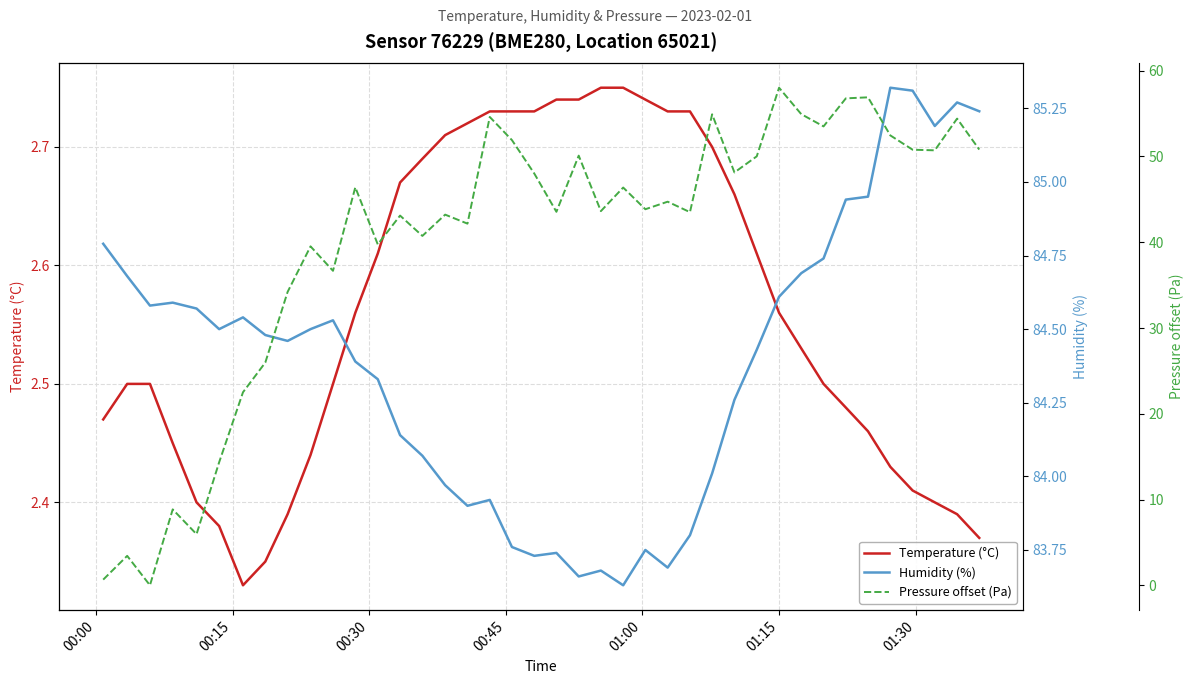

Reading right to left, extract all data points from this chart.

Temperature (°C): 2.4	2.4	2.4	2.4	2.4	2.5	2.5	2.5	2.5	2.6	2.6	2.7	2.7	2.7	2.7	2.7	2.8	2.8	2.7	2.7	2.7	2.7	2.7	2.7	2.7	2.7	2.7	2.6	2.6	2.5	2.4	2.4	2.4	2.3	2.4	2.4	2.5	2.5	2.5	2.5
Humidity (%): 85.2	85.3	85.2	85.3	85.3	85.0	84.9	84.7	84.7	84.6	84.4	84.3	84.0	83.8	83.7	83.8	83.6	83.7	83.7	83.7	83.7	83.8	83.9	83.9	84.0	84.1	84.1	84.3	84.4	84.5	84.5	84.5	84.5	84.5	84.5	84.6	84.6	84.6	84.7	84.8
Pressure offset (Pa): 50.8	54.4	50.7	50.8	52.5	56.9	56.8	53.5	54.9	58.0	50.0	48.1	54.9	43.5	44.7	43.9	46.4	43.6	50.1	43.6	48.0	51.9	54.6	42.2	43.2	40.7	43.1	39.8	46.4	36.7	39.5	34.2	26.0	22.5	14.4	6.0	8.9	0.0	3.4	0.7